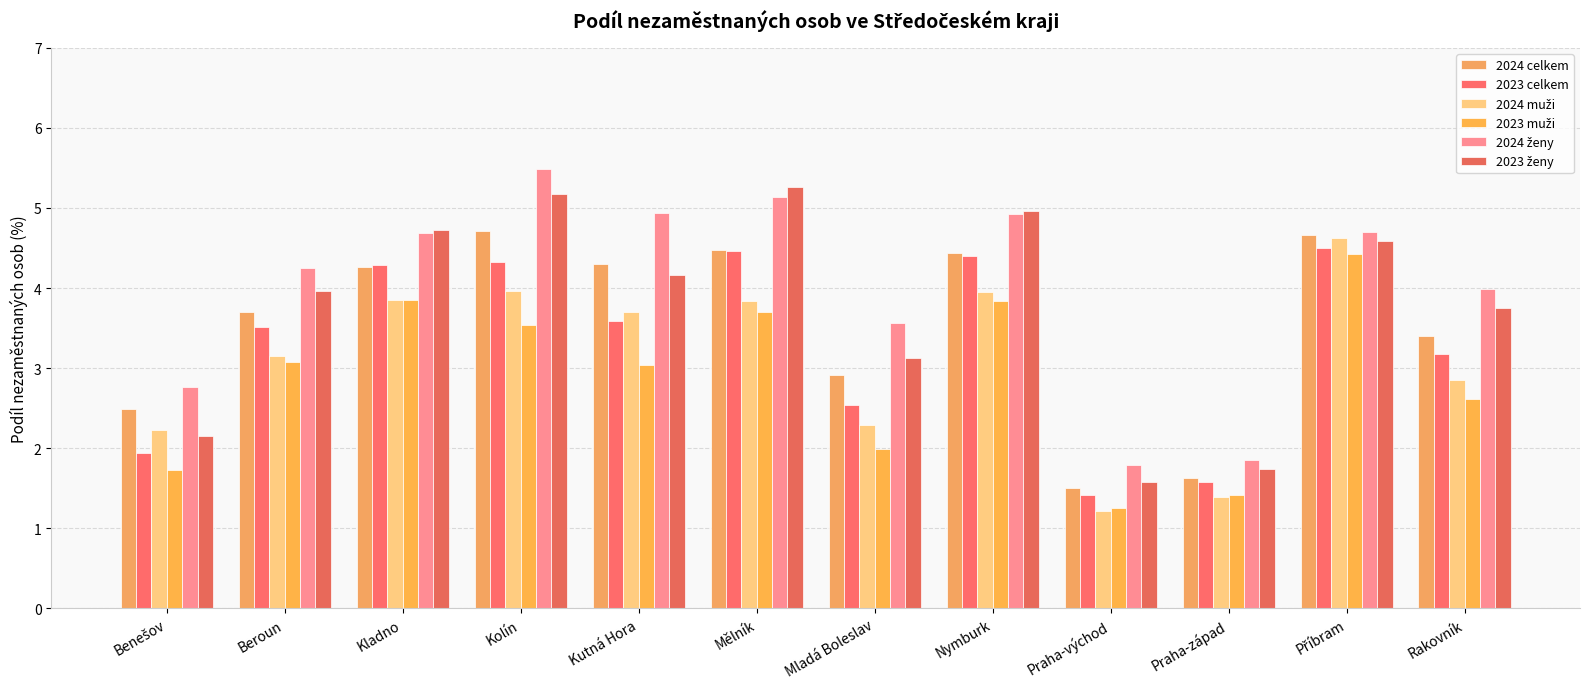

What is the label of the 8th bar from the left?

Nymburk